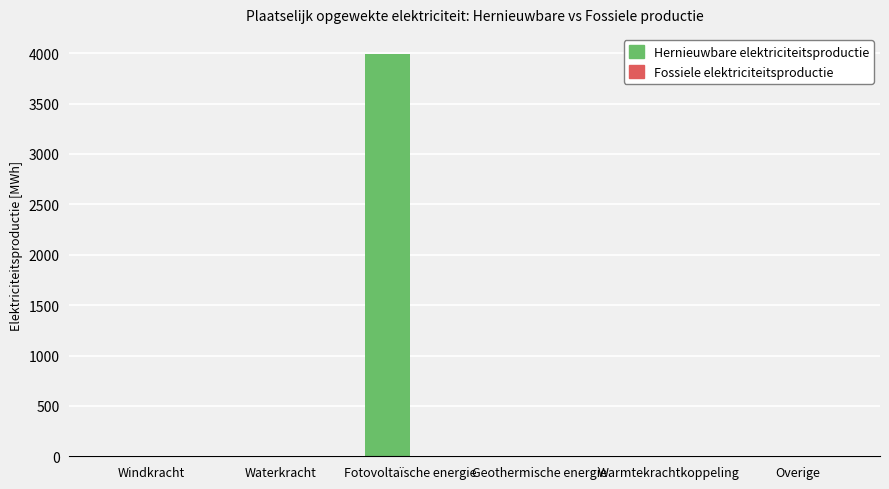

How many values exceed 0?

1